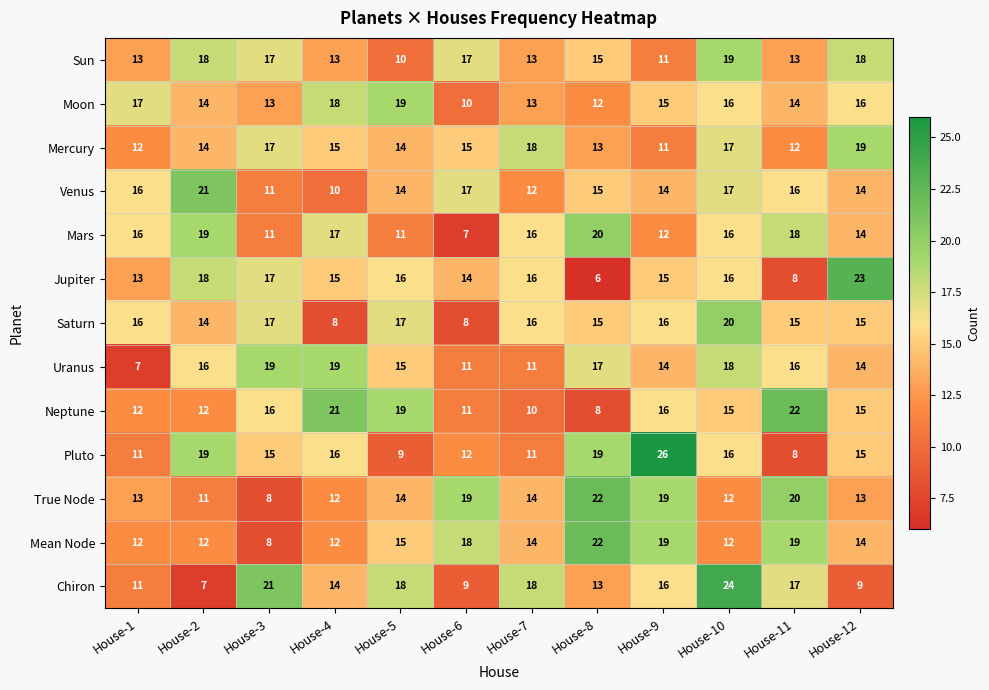

What is the difference between the Pluto values at House-6 and House-11?

4